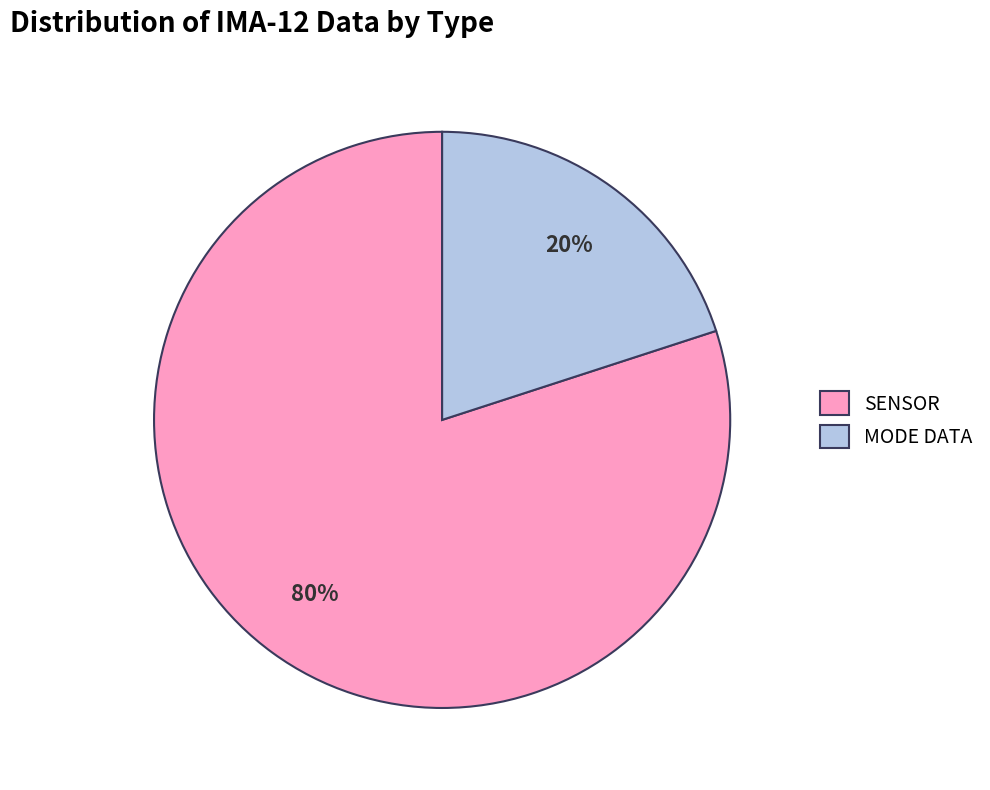

How many segments does this pie chart have?

2